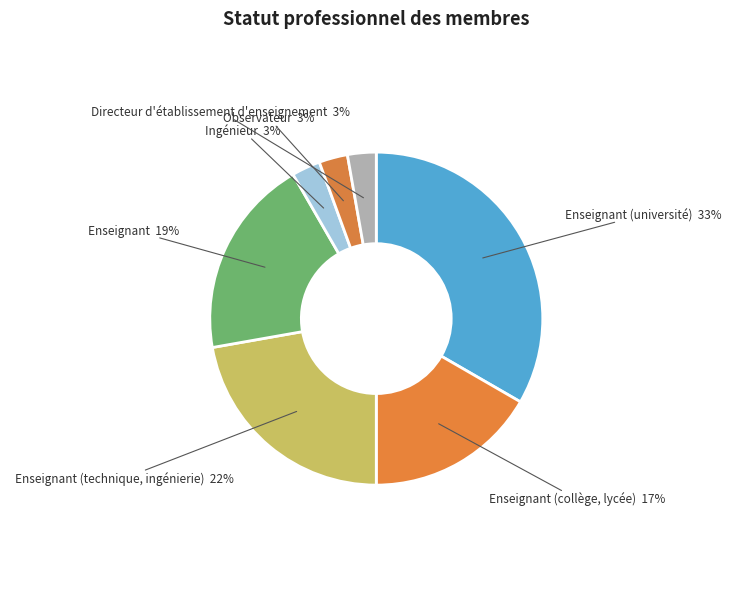

To the nearest percent, what portion does Enseignant represent?

19%